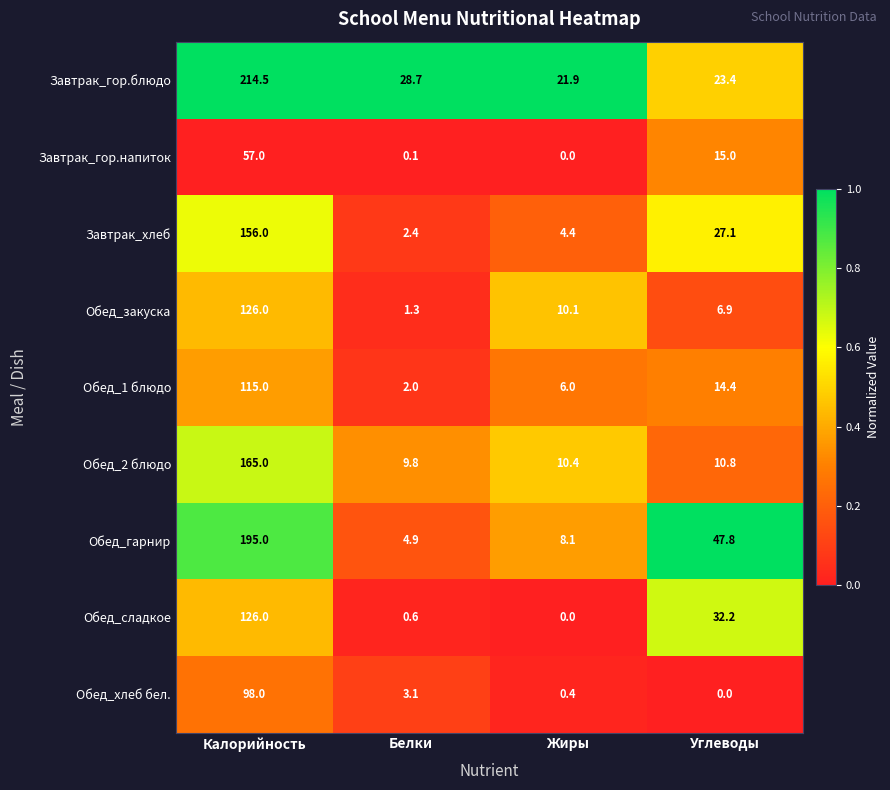

How many values in the Завтрак_гор.напиток series are below 15?

2